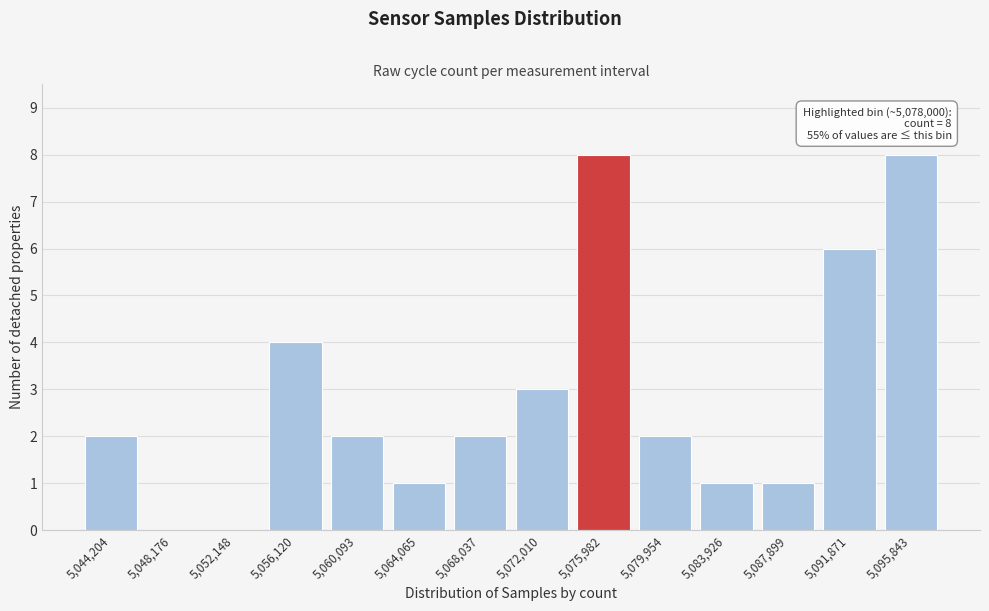

Reading left to right, extract all data points from this chart.

5,044,204=2	5,048,176=0	5,052,148=0	5,056,120=4	5,060,093=2	5,064,065=1	5,068,037=2	5,072,010=3	5,075,982=8	5,079,954=2	5,083,926=1	5,087,899=1	5,091,871=6	5,095,843=8